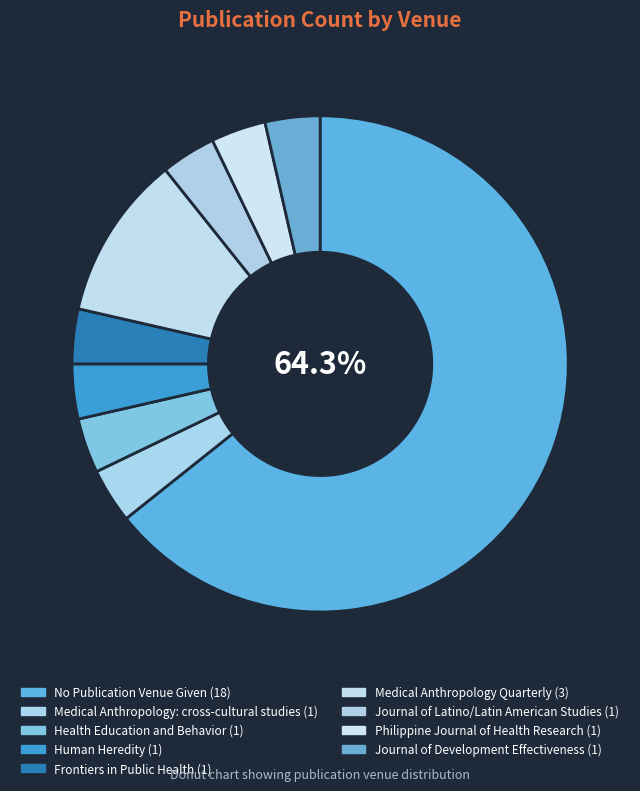

Combined, do Philippine Journal of Health Research and Journal of Latino/Latin American Studies account for over 50%?

No